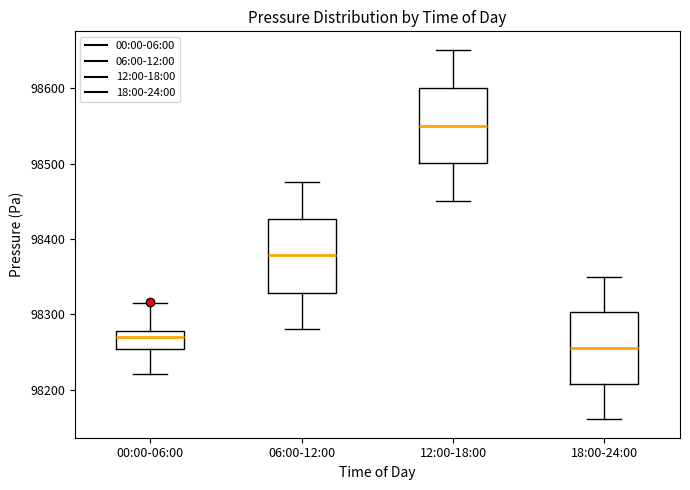

Where is the lower edge of the box for 18:00-24:00 on the y-axis? The values are not printed on the chart, so give them approximately, as read against the axis.

98210